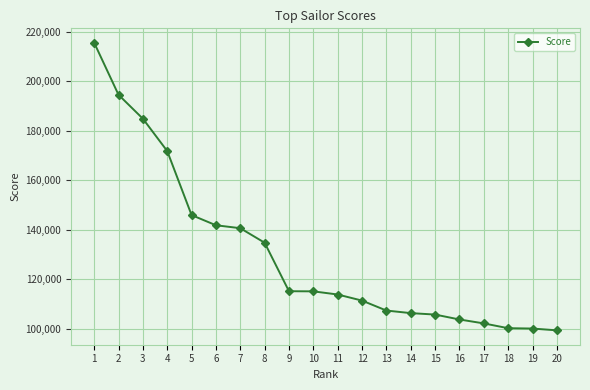

What is the value of the 6th point from the left?

141818